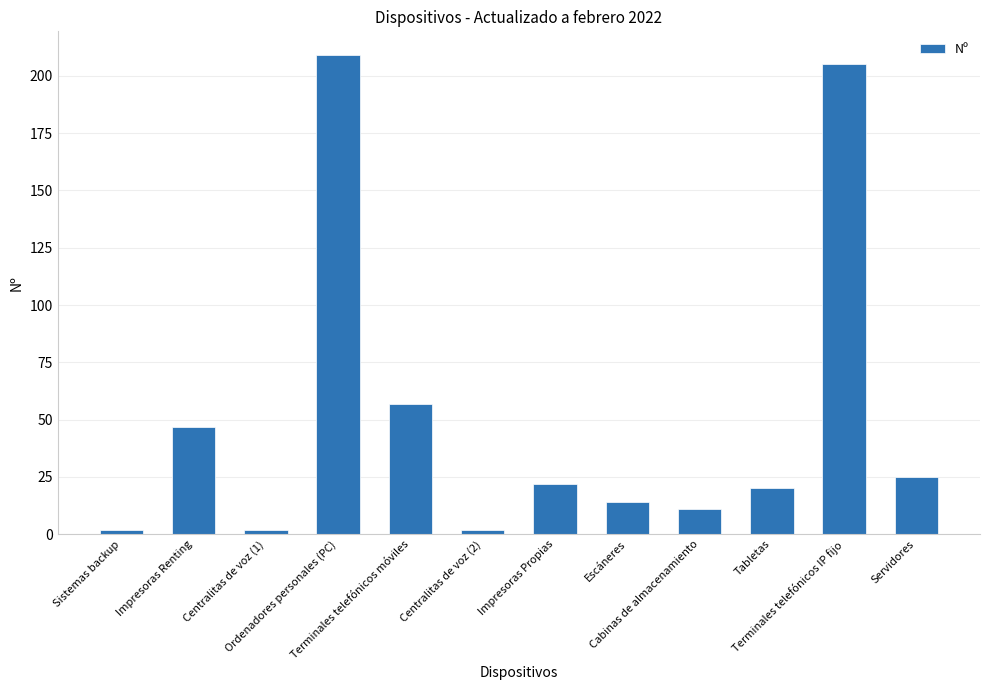

How many categories are shown in the chart?

12